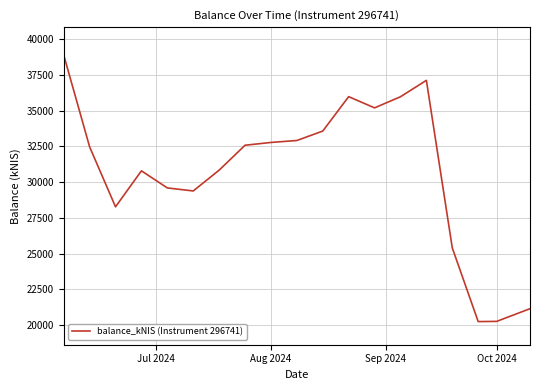

What is the difference between the maximum and minimum values?

18655.9